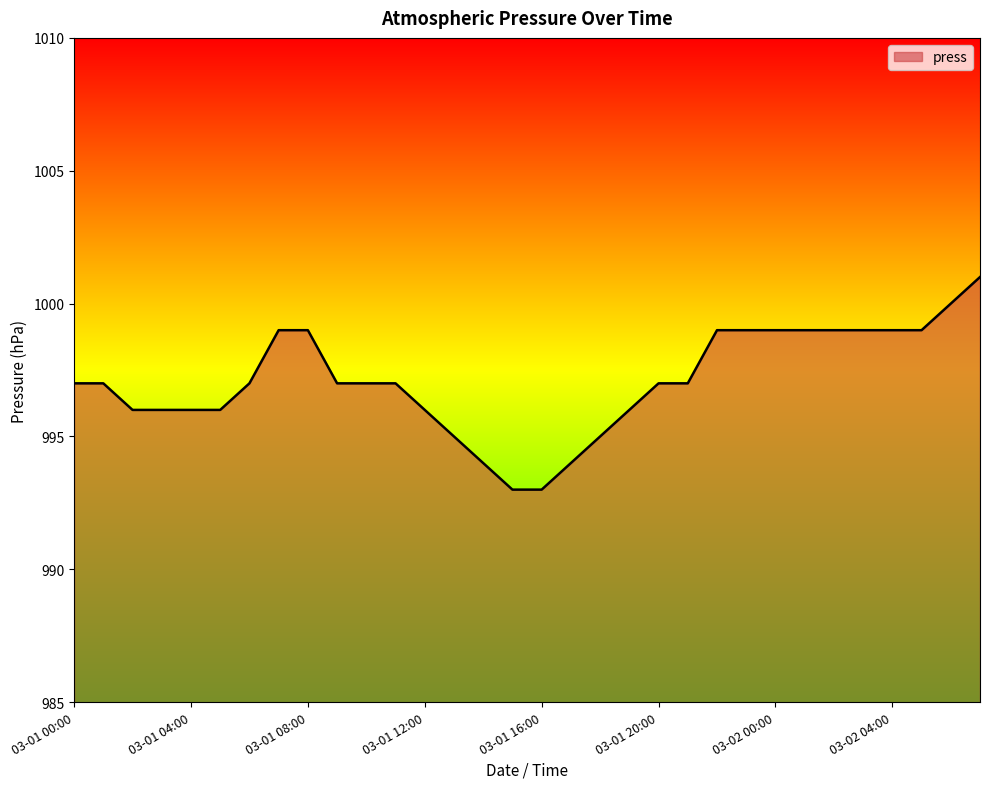

What is the sum of all values?

31907